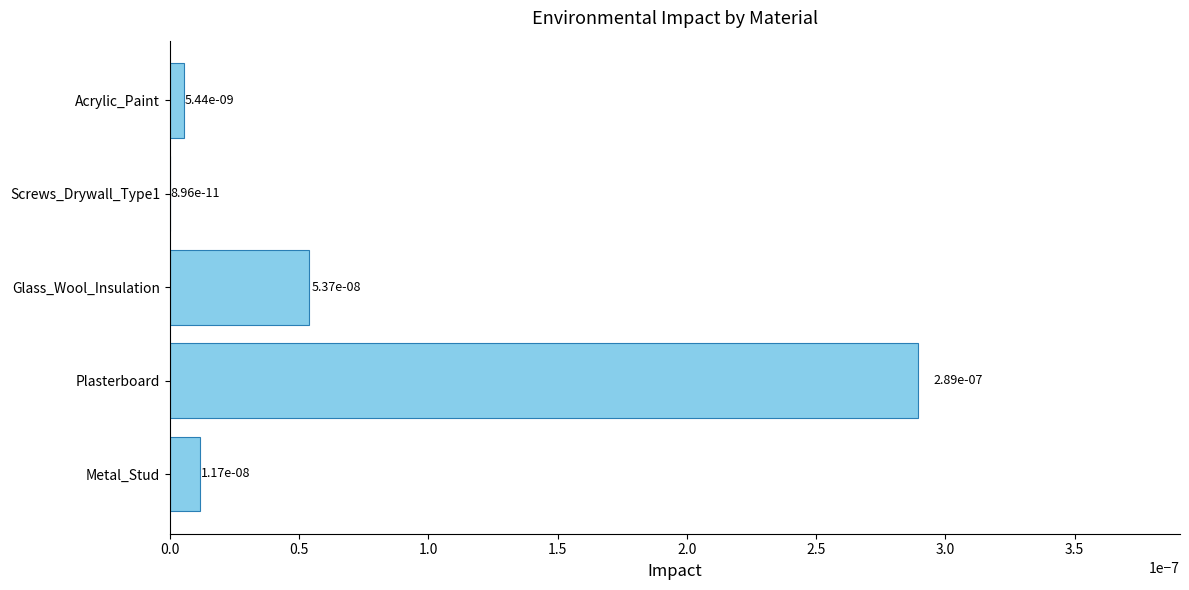

Is it true that the value at Screws_Drywall_Type1 is 0.0?

True